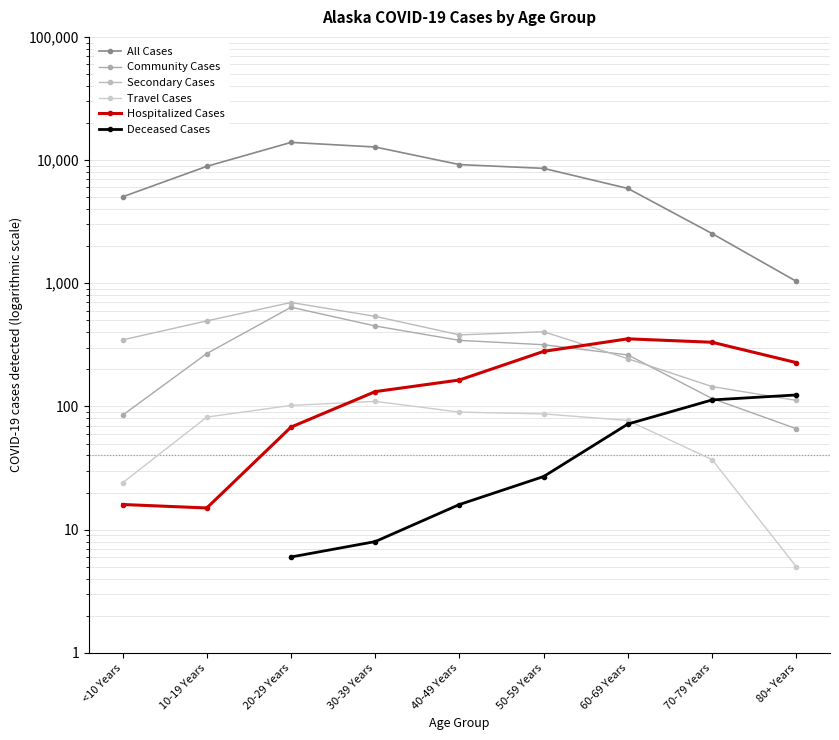

What is the sum of the Travel Cases values at 10-19 Years and 80+ Years?

87.0